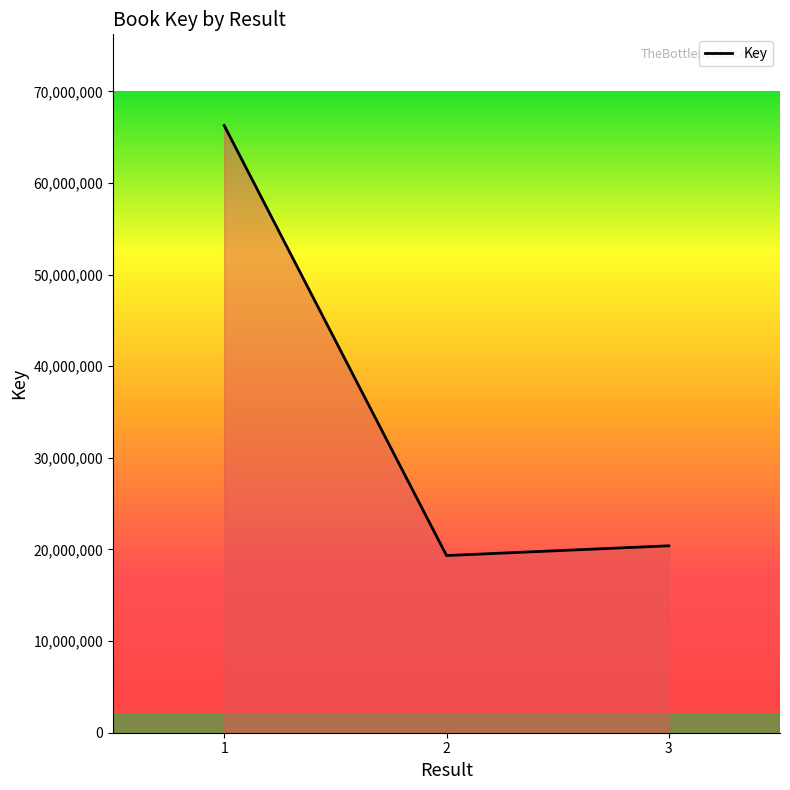

Rank the categories by value from highest to lowest.

1, 3, 2